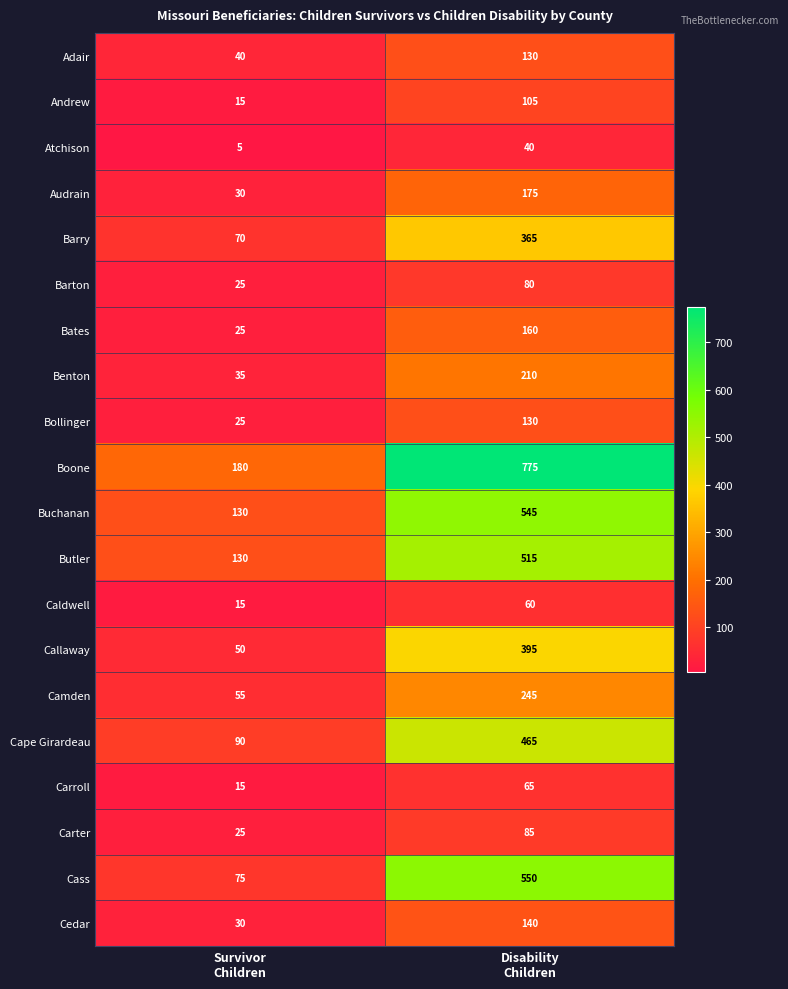

What is the difference between the maximum and minimum values in the Bollinger series?

105